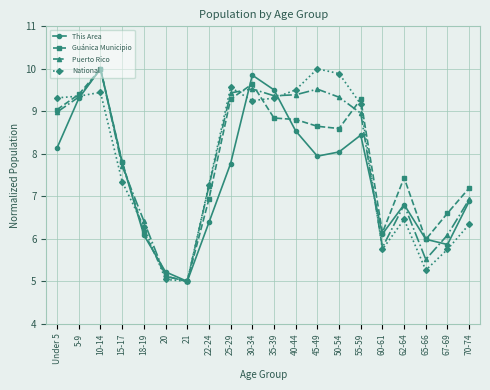

Is this an area chart (filled region under the line)?

No